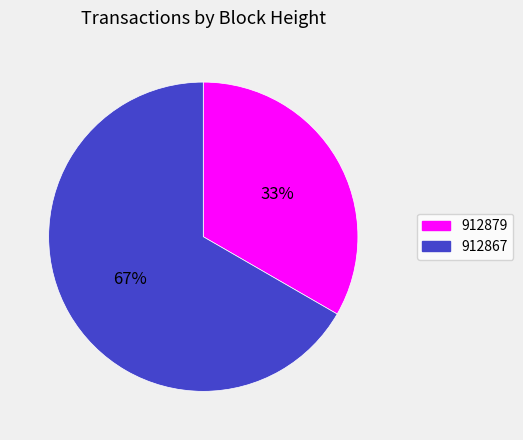

Is 912879 the majority of the pie?

No